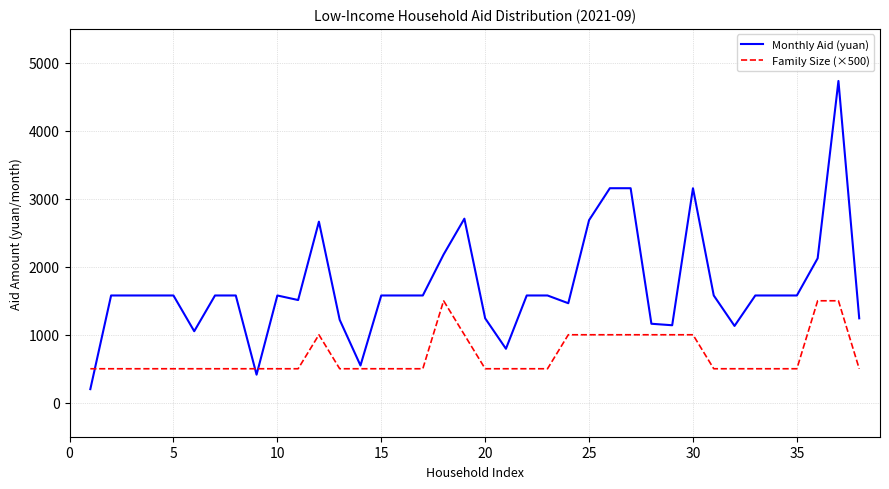

List the series in order of their overall mean, lowest first.

Family Size (×500), Monthly Aid (yuan)